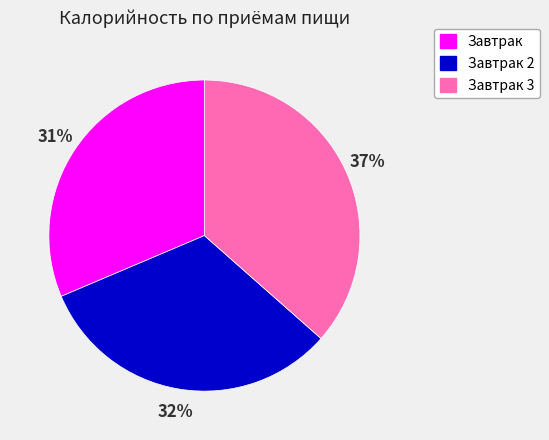

Is there any slice that represents more than half of the pie?

No